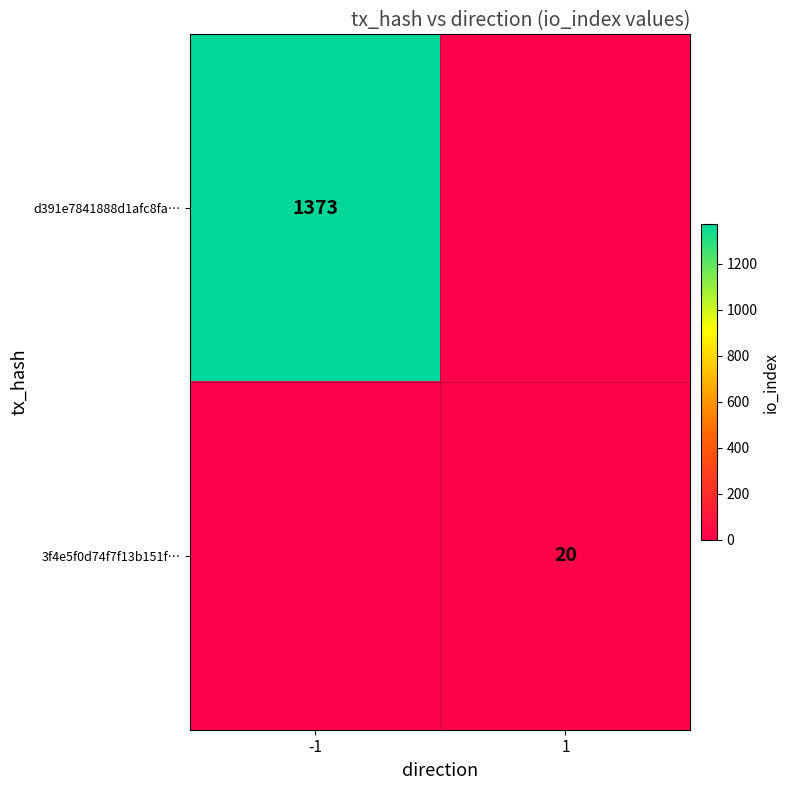

The value of d391e7841888d1afc8fa… at -1 is 2104. True or false?

False